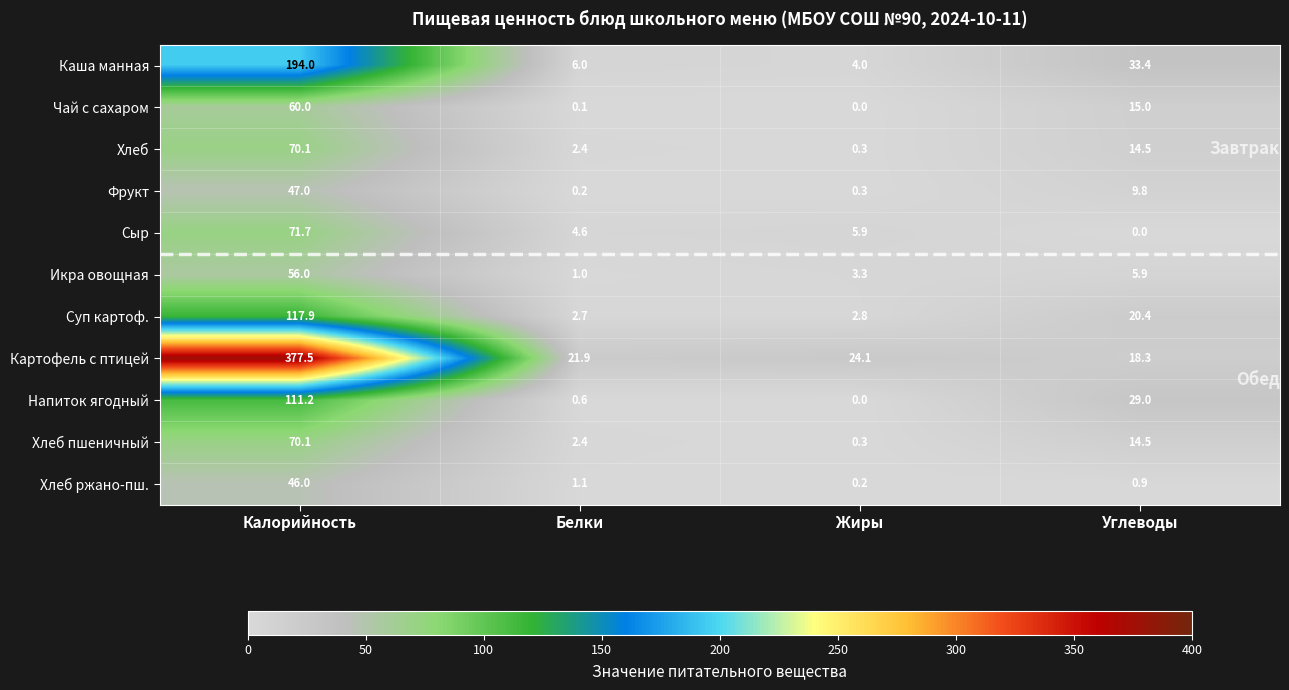

What is the difference between the second highest and second lowest values in the Хлеб пшеничный series?

12.1